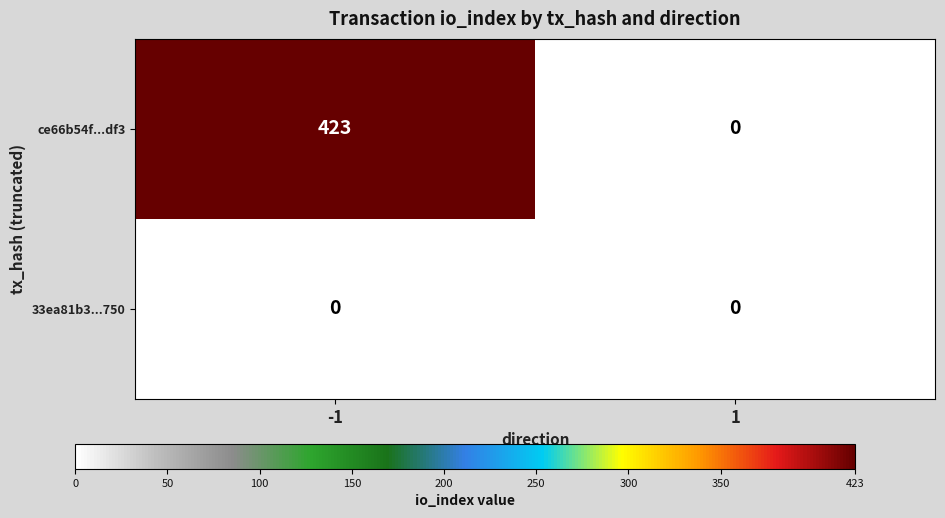

List the series in order of their overall mean, lowest first.

33ea81b3...750, ce66b54f...df3